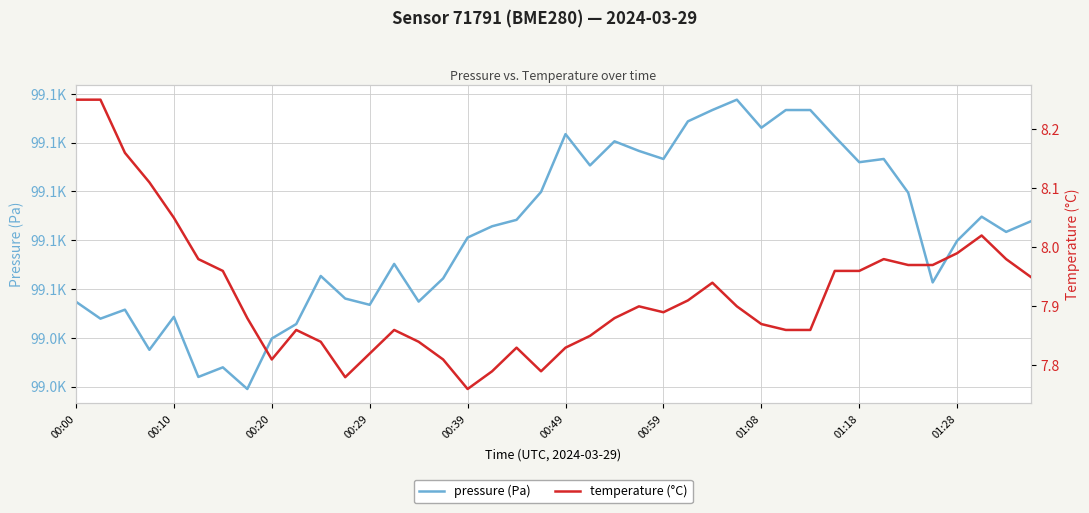

What is the spread (max minus min) of values at 25?

99086.4